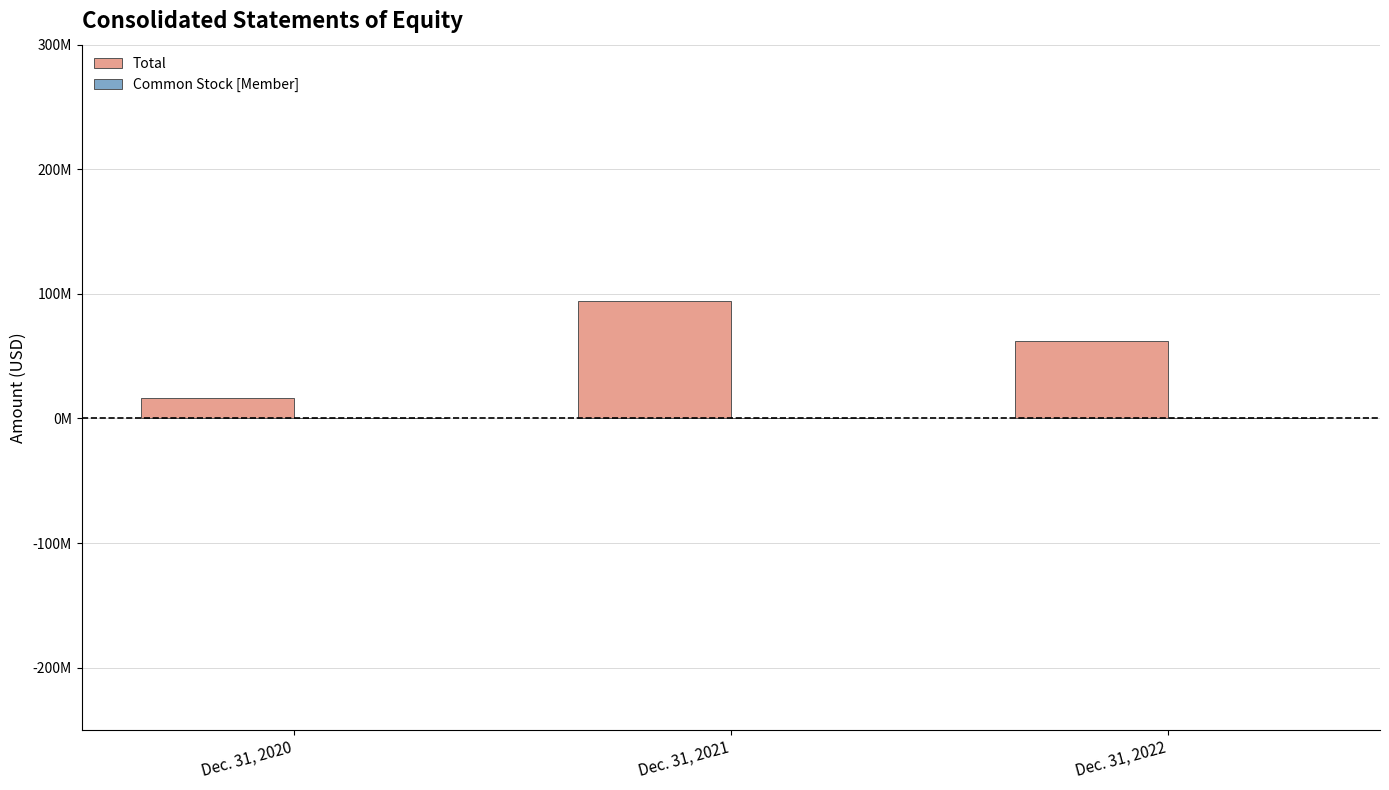

Where is Common Stock [Member] nearest to the value 36599?

Dec. 31, 2021